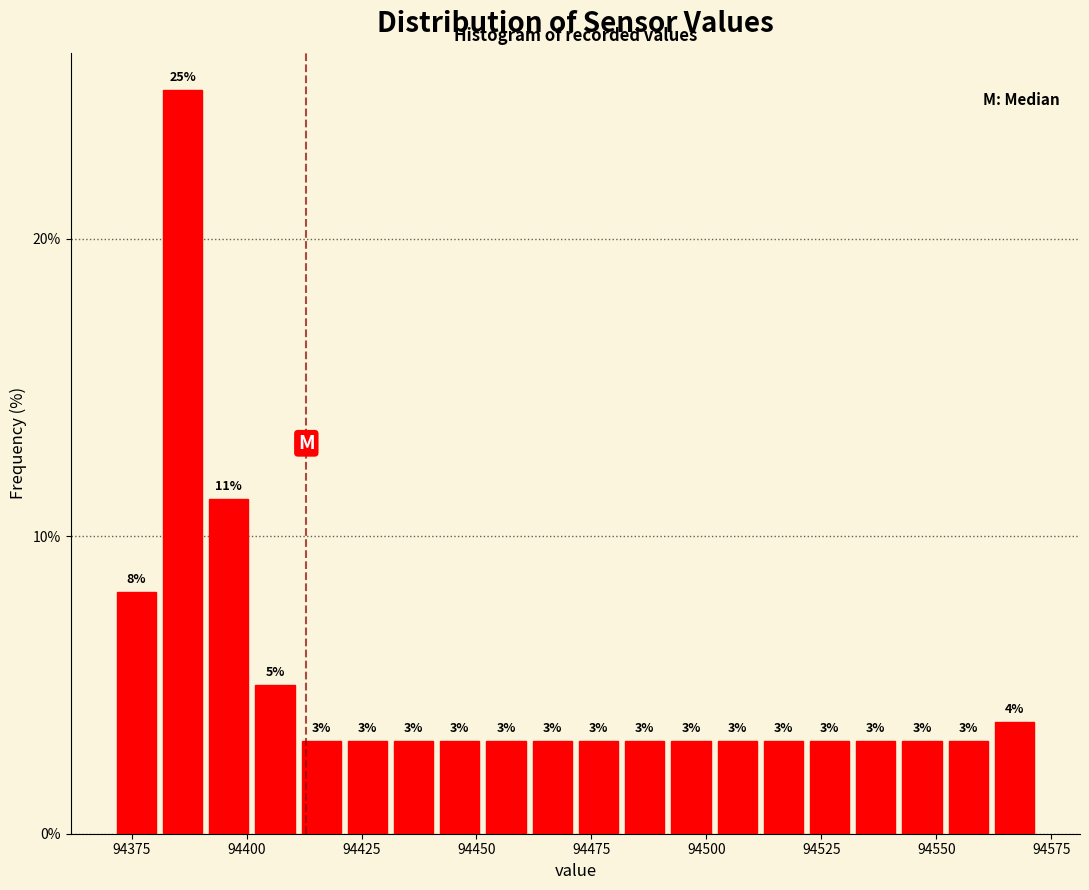

Read against the x-axis, roughly where is the centre of the tallest bar?

94385